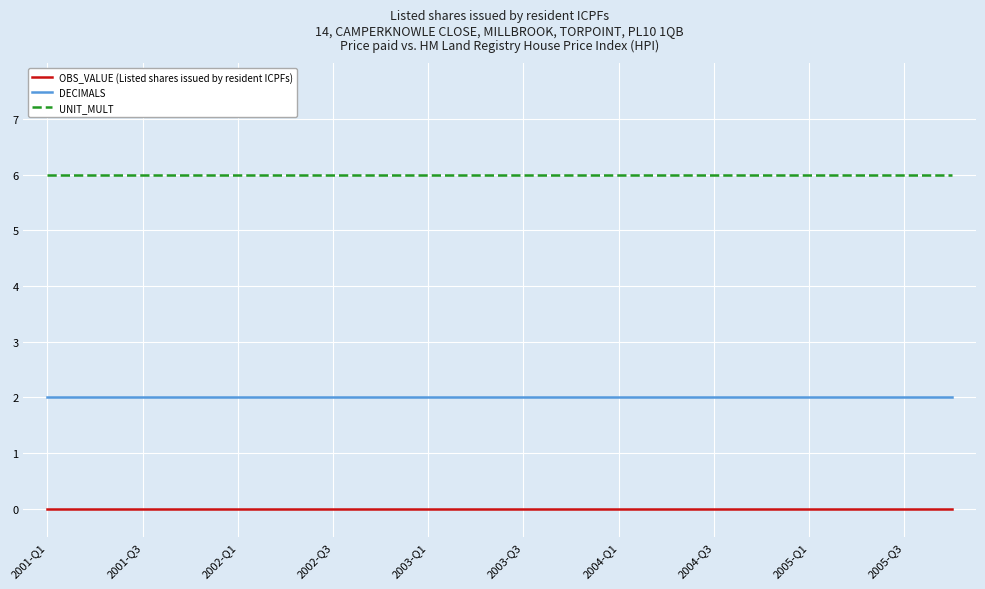

Does the chart have visible grid lines?

Yes